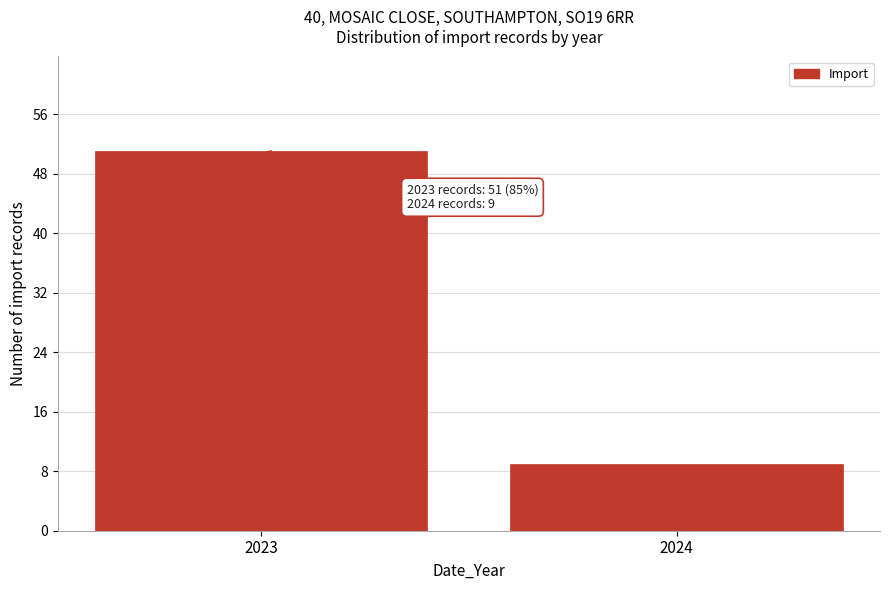

Reading right to left, list all the values displayed in this chart.

9	51